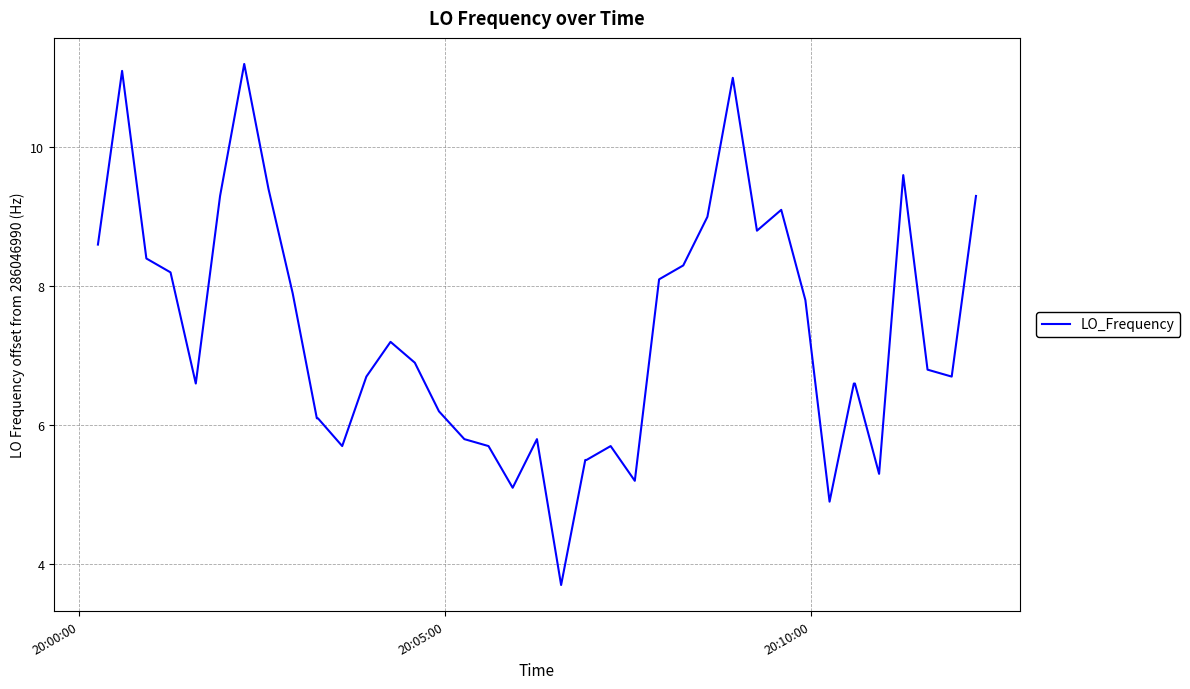

What is the maximum value shown in the chart?

11.2